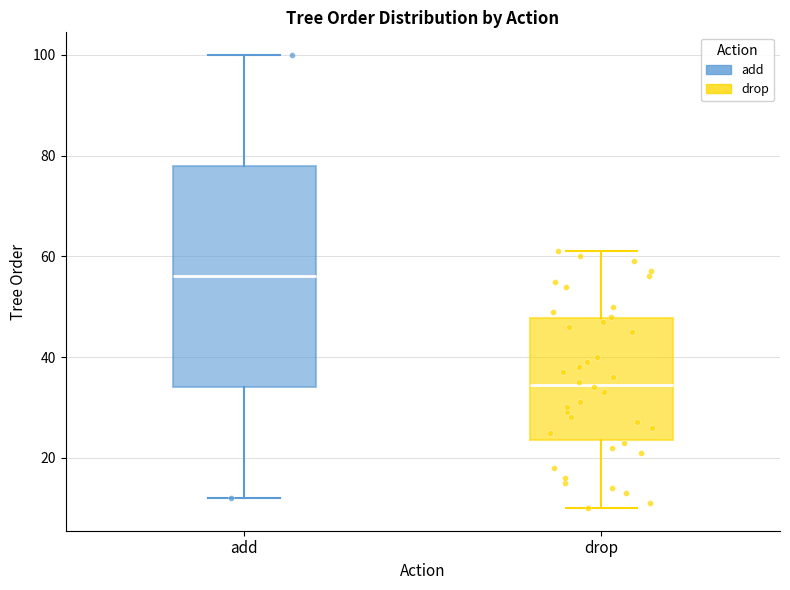

Where does the lower whisker of the box for drop end on the y-axis? The values are not printed on the chart, so give them approximately, as read against the axis.

10